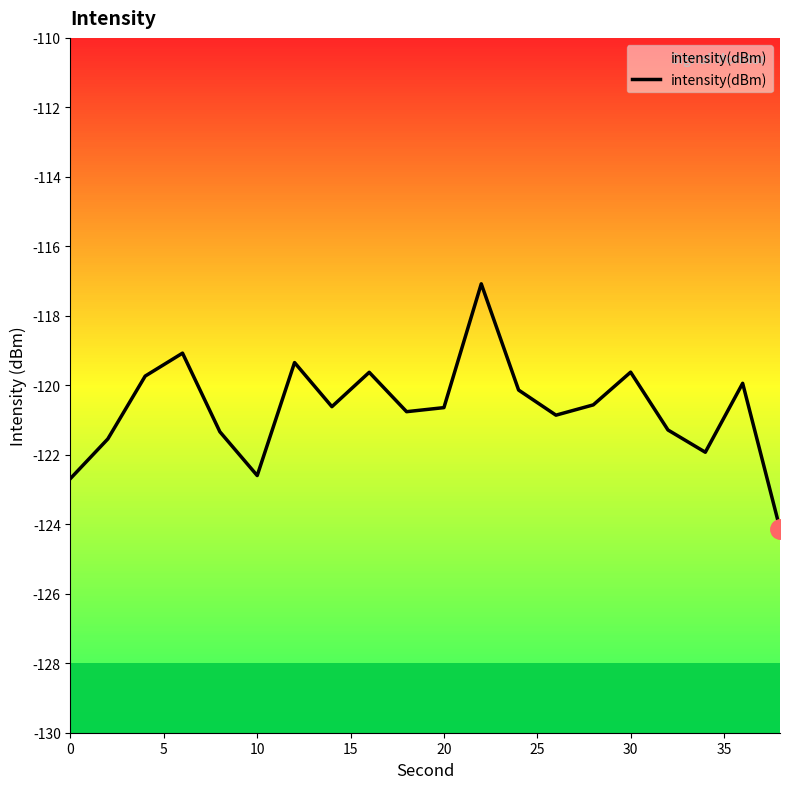

Does the chart display data point markers on the line(s)?

No